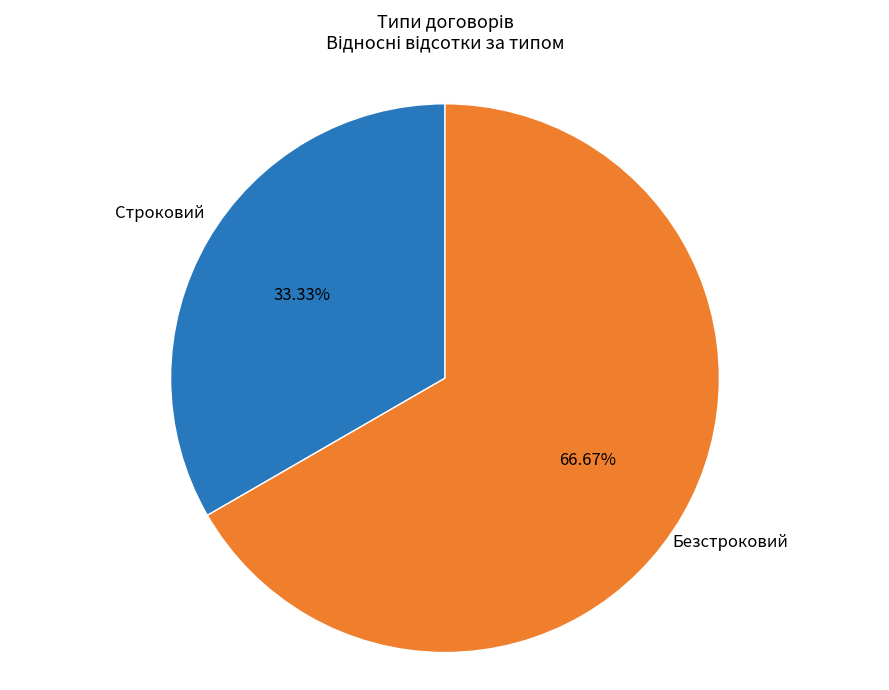

Does any single category account for the majority?

Yes